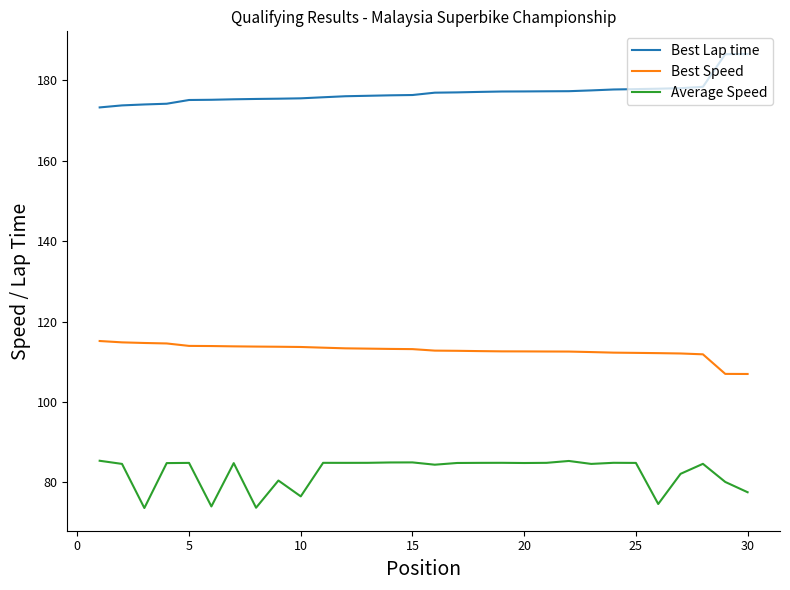

List the series in order of their overall mean, highest first.

Best Lap time, Best Speed, Average Speed